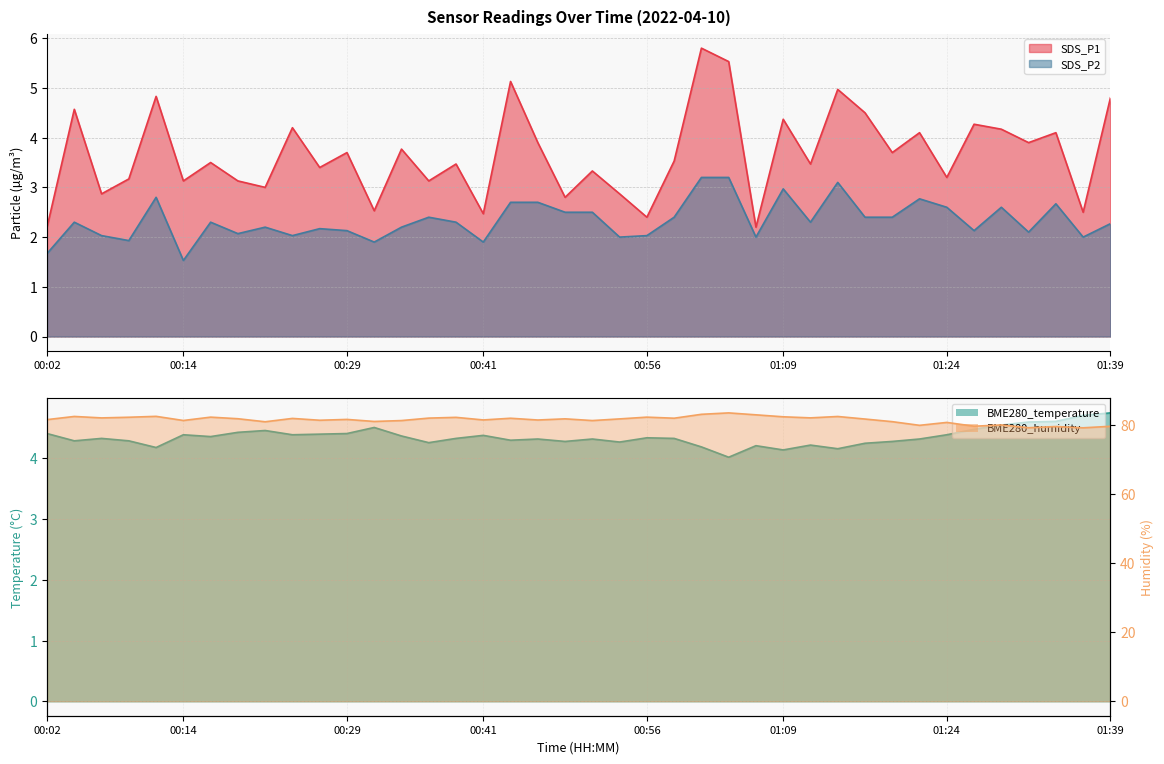

Count the number of data series in this chart.

4